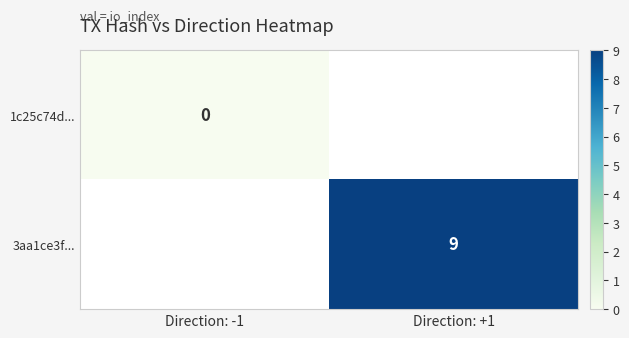

The value of 3aa1ce3f... at Direction: +1 is 15. True or false?

False